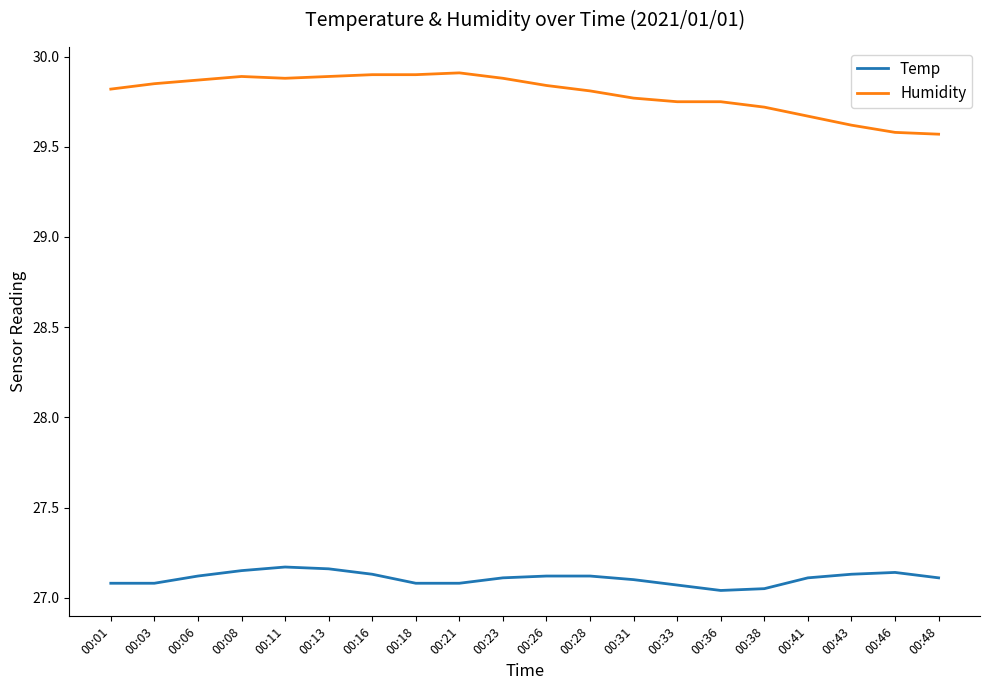

True or false: Temp and Humidity cross at least once.

False